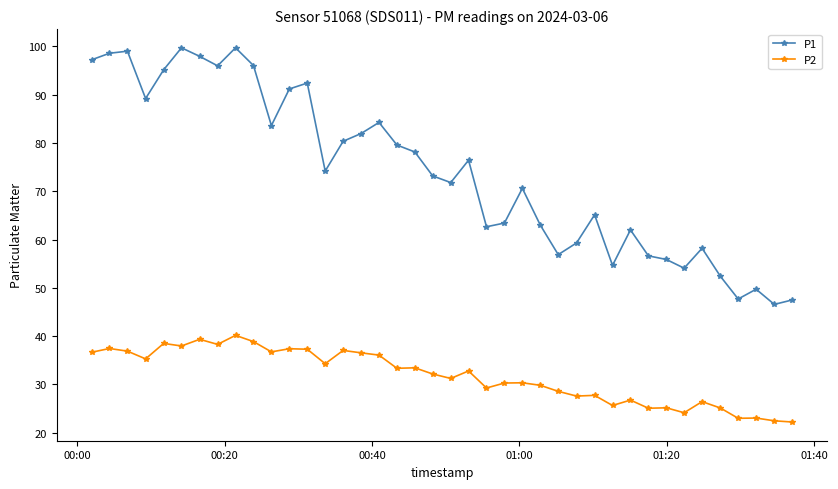

List the series in order of their peak value, lowest first.

P2, P1